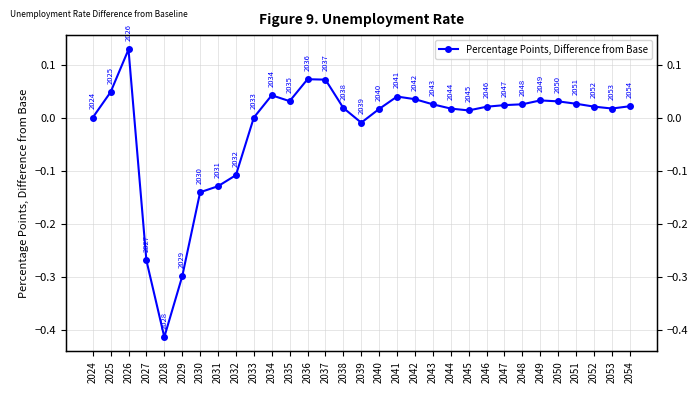

True or false: the data has more than 1 interior local peaks.

True